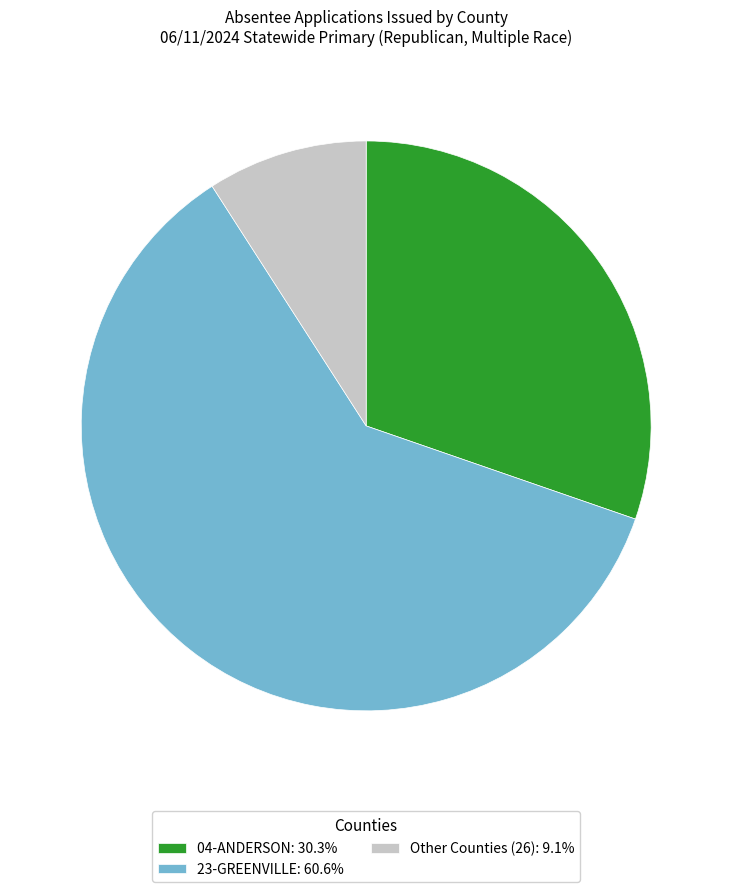

Count the number of slices in the pie.

3